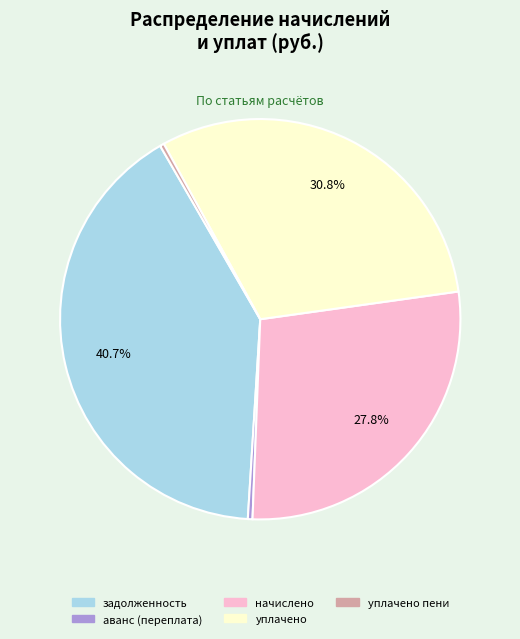

To the nearest percent, what is the difference between the largest and smallest slice percentages?

40%